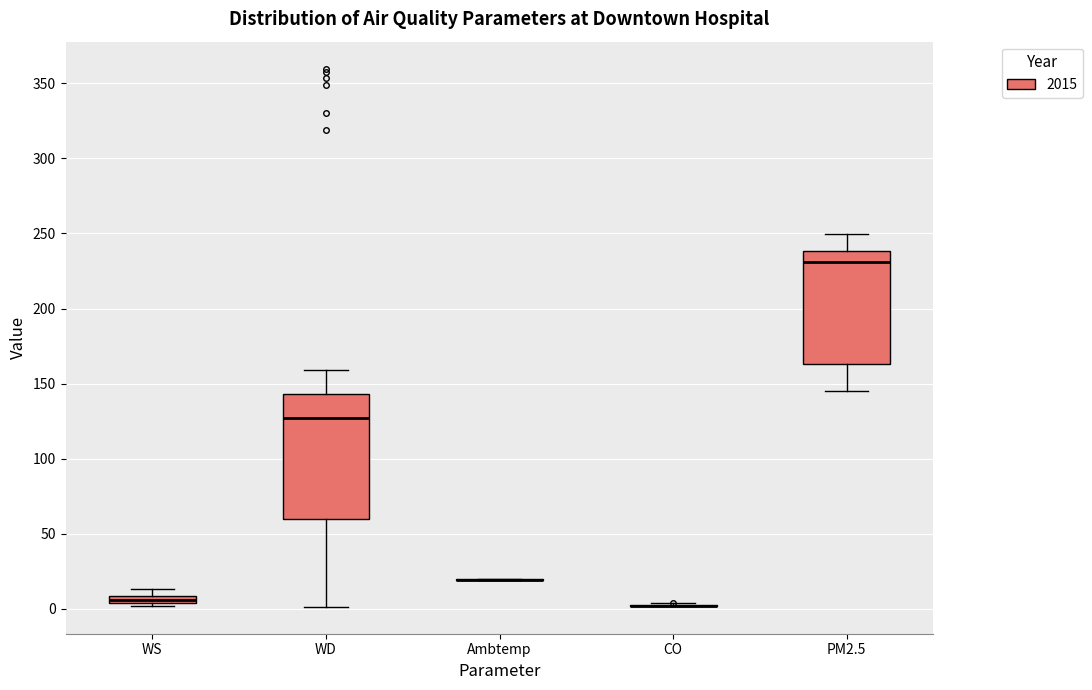

Comparing the boxes themselves (not the whiskers), which one is the tallest?

WD